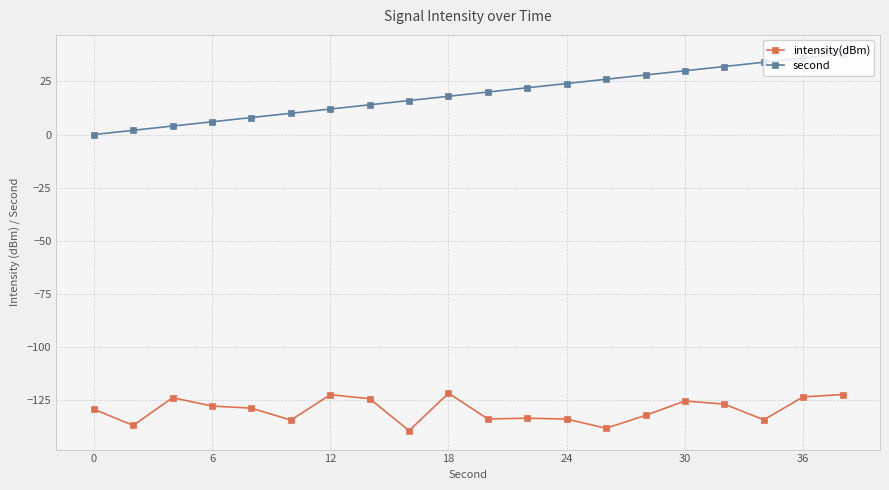

Which series has the largest range (max minus min)?

second